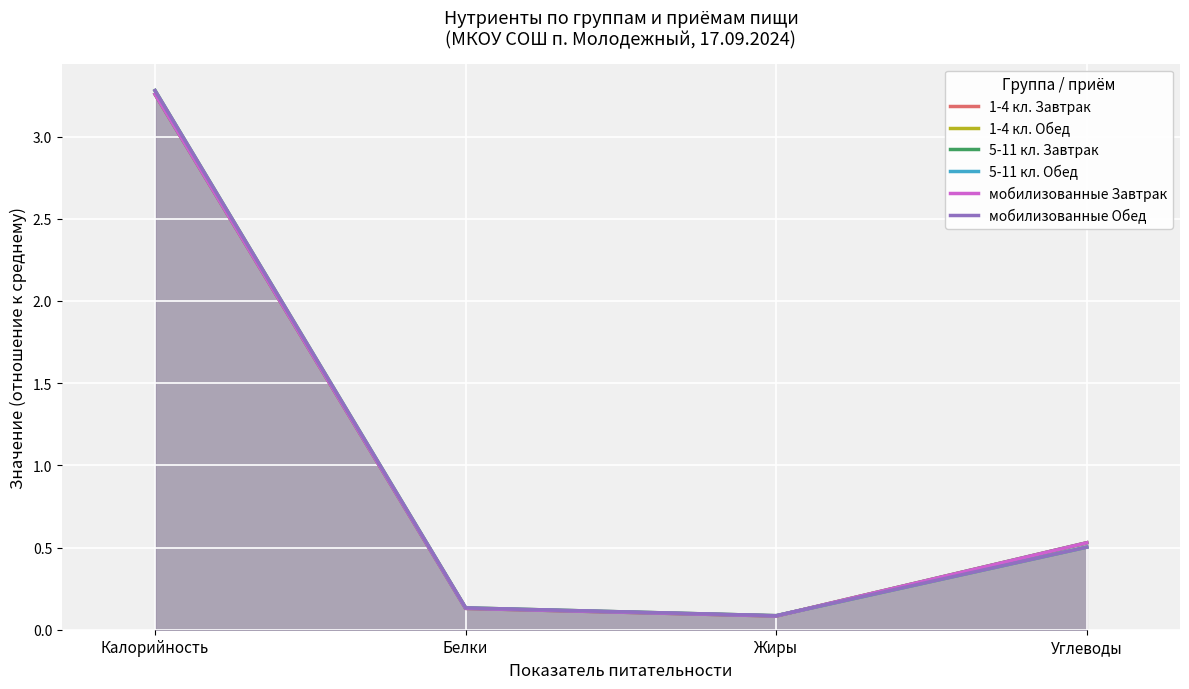

At Углеводы, list the series in order from largest to smallest.

1-4 кл. Завтрак, 5-11 кл. Завтрак, мобилизованные Завтрак, 1-4 кл. Обед, 5-11 кл. Обед, мобилизованные Обед